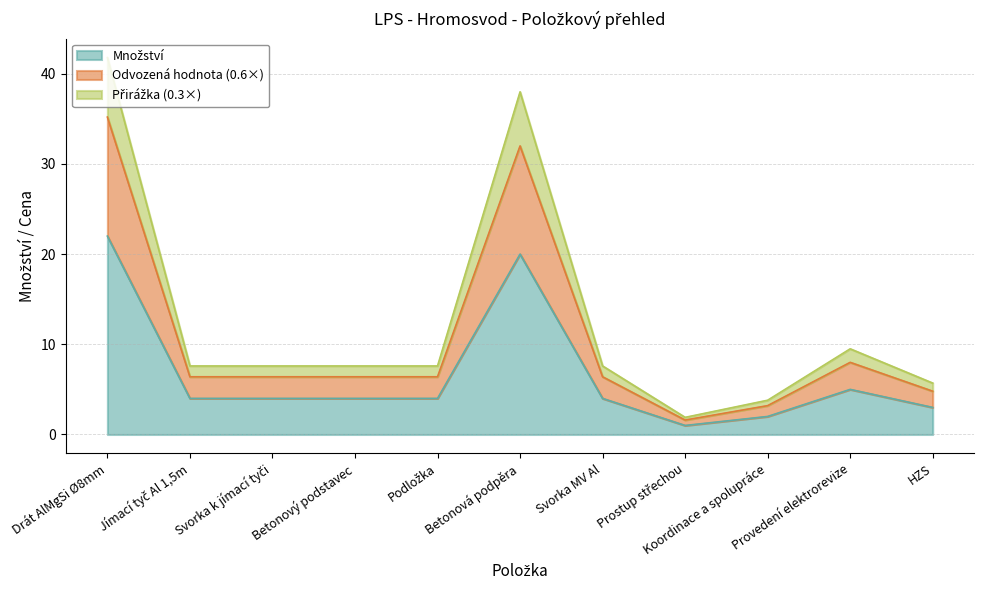

What is the greatest value displayed?

41.8